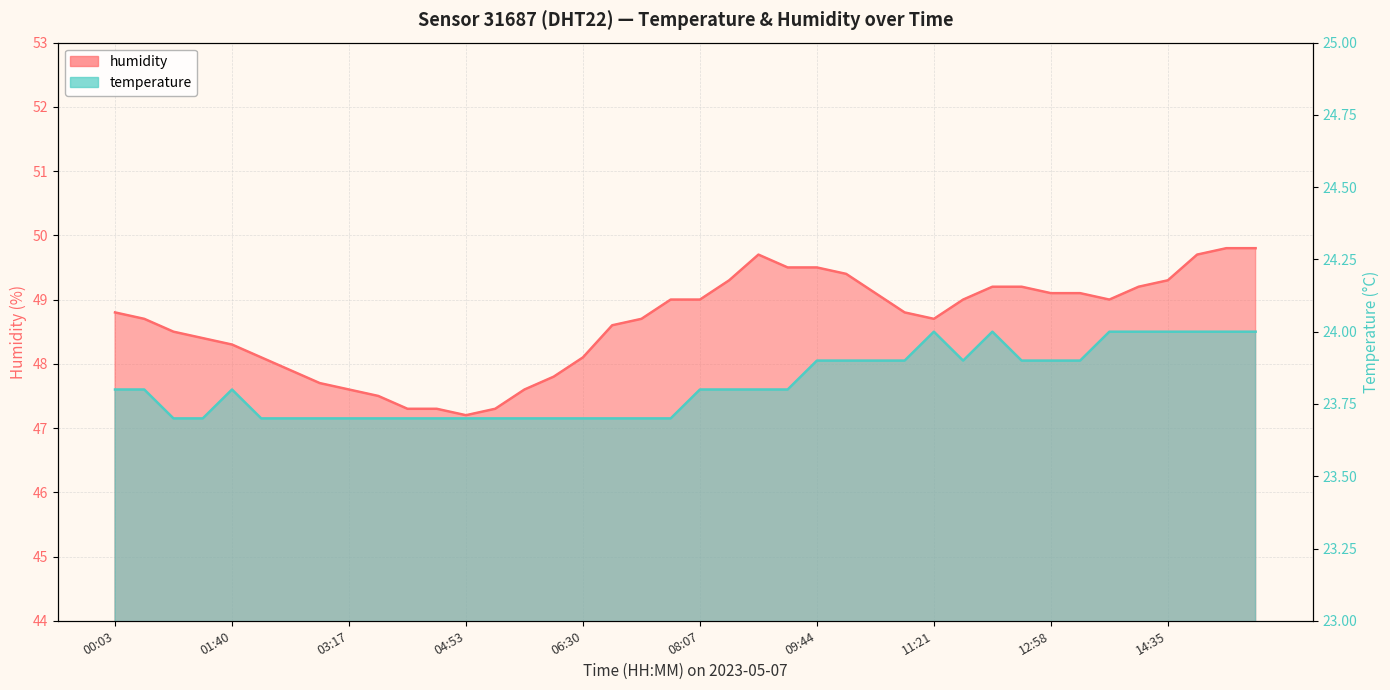

Which series has the largest total across all categories?

humidity